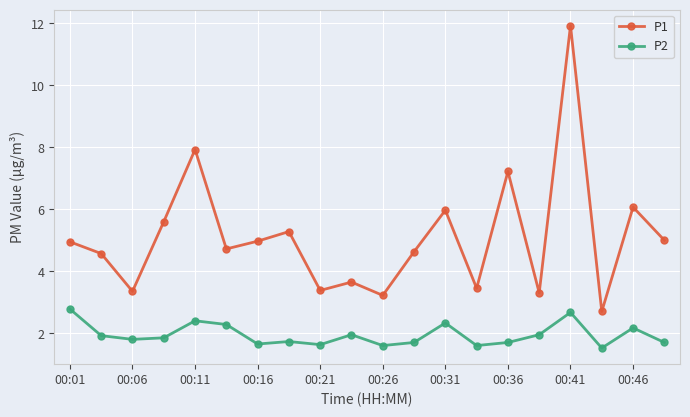

Which series has the largest total across all categories?

P1